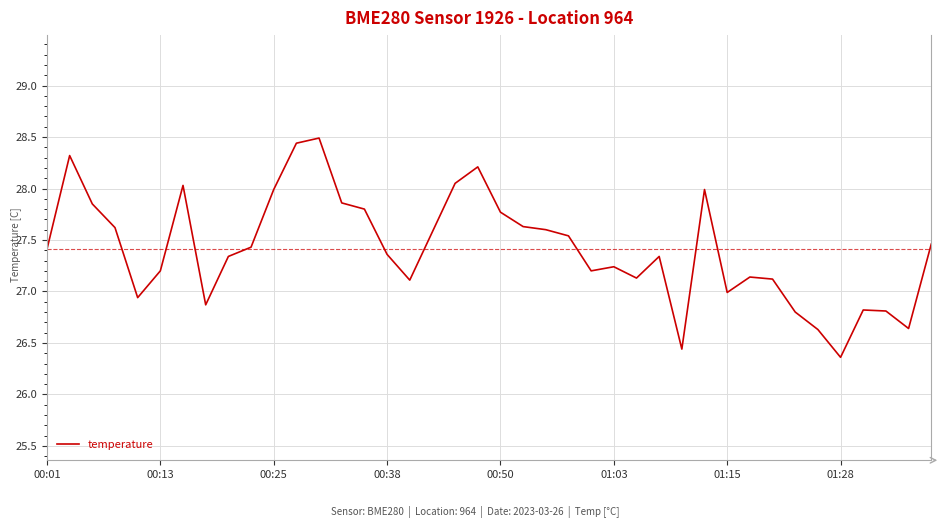

What is the difference between the maximum and minimum values?

2.1